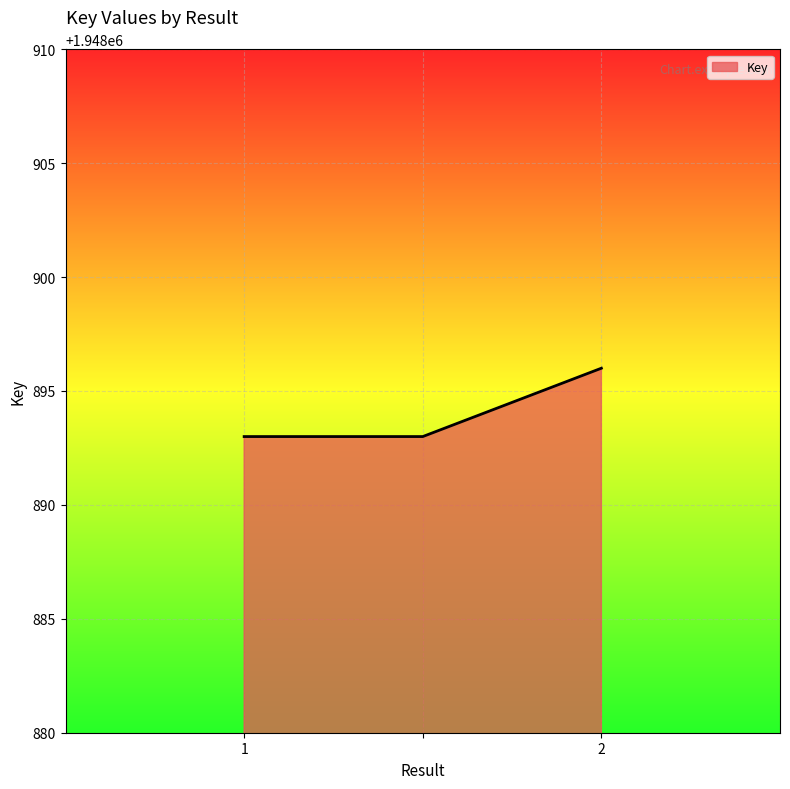

What is the difference between the maximum and minimum values?

3